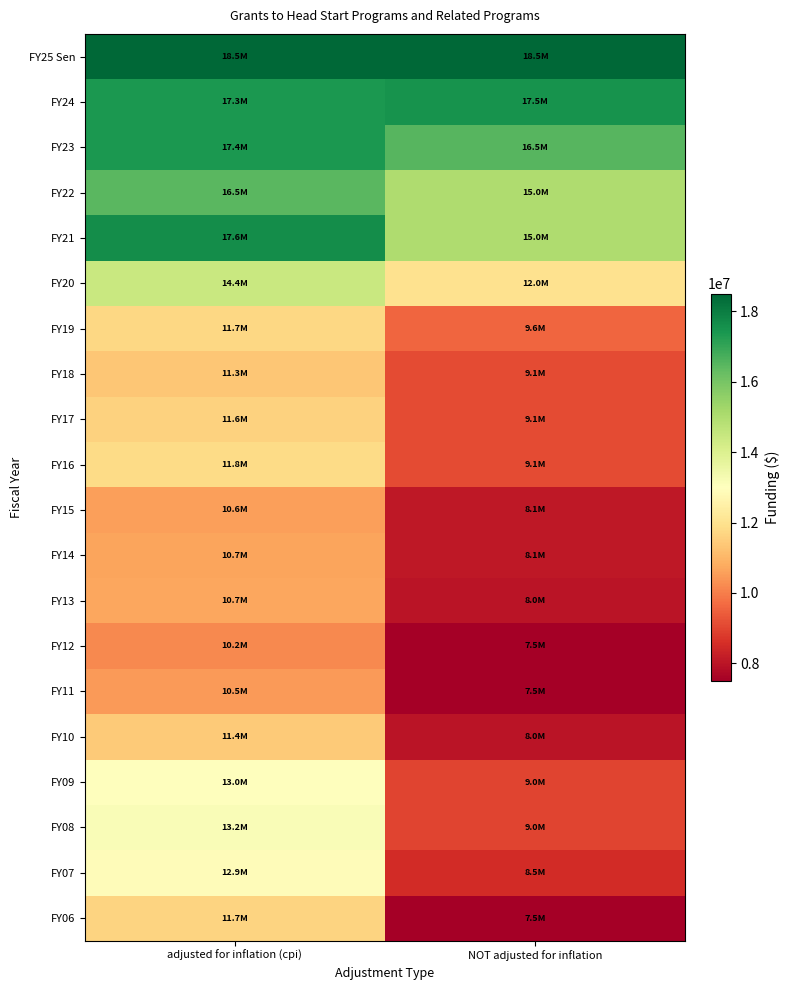

Which has a higher value, adjusted for inflation (cpi) or NOT adjusted for inflation?

adjusted for inflation (cpi)